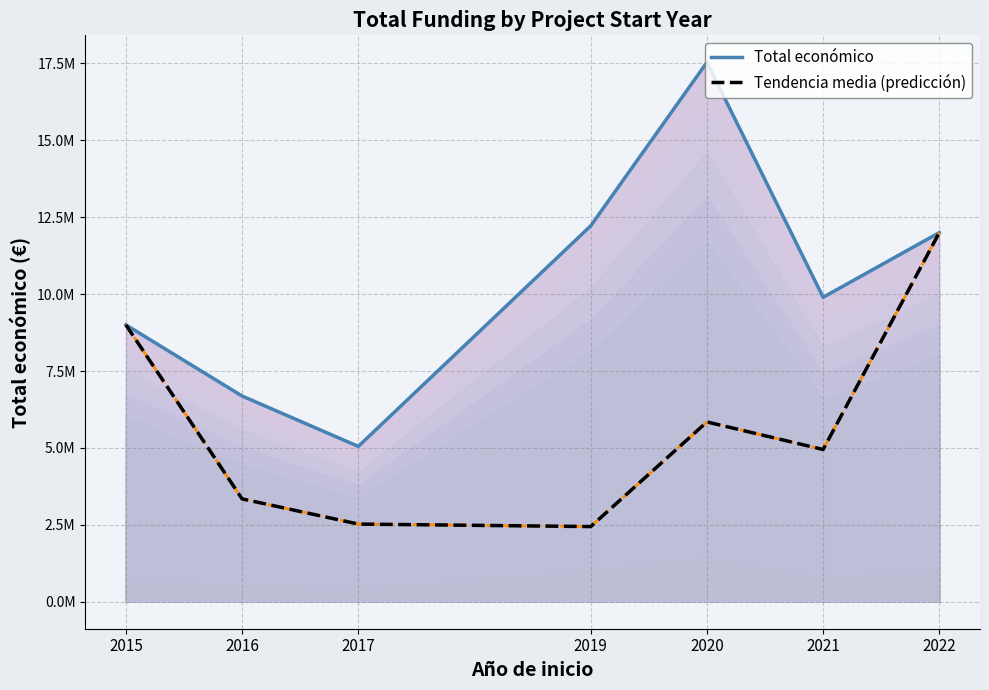

Reading right to left, extract all data points from this chart.

Total económico: 2022=11999659.0	2021=9897695.0	2020=17535668.0	2019=12219344.0	2017=5049927.0	2016=6687397.0	2015=8999544.0
Media por año: 2022=11999659.0	2021=4948847.5	2020=5845222.7	2019=2443868.8	2017=2524963.5	2016=3343698.5	2015=8999544.0
Tendencia media (predicción): 2022=11999659.0	2021=4948847.5	2020=5845222.7	2019=2443868.8	2017=2524963.5	2016=3343698.5	2015=8999544.0